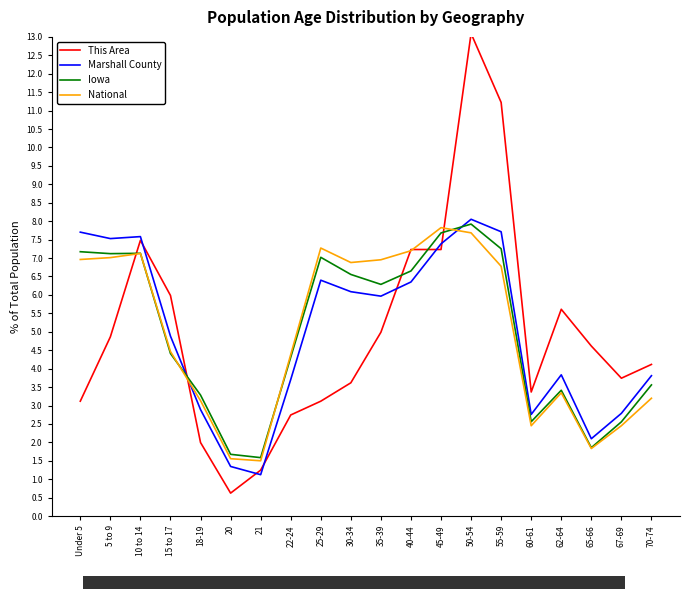

True or false: Marshall County has more than 2 points higher than both neighbors.

True